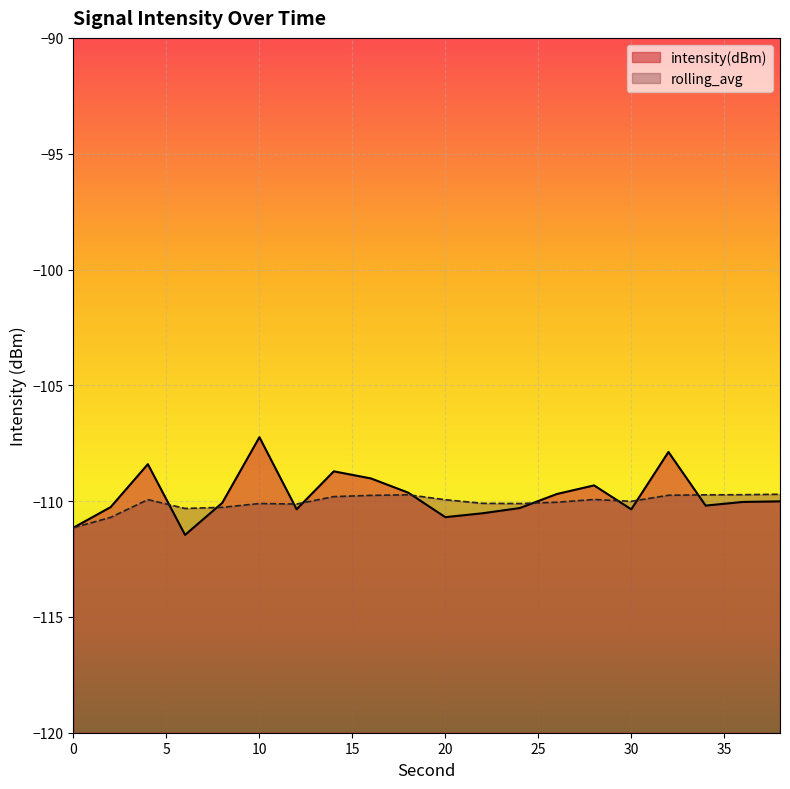

What is the difference between the second highest and second lowest values in the intensity(dBm) series?

3.3